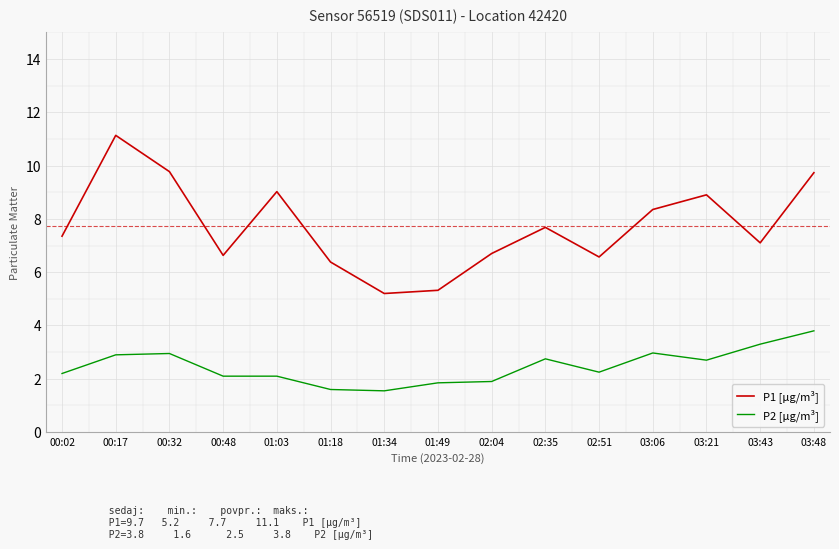

Which series has the widest spread of values?

P1 [µg/m³]